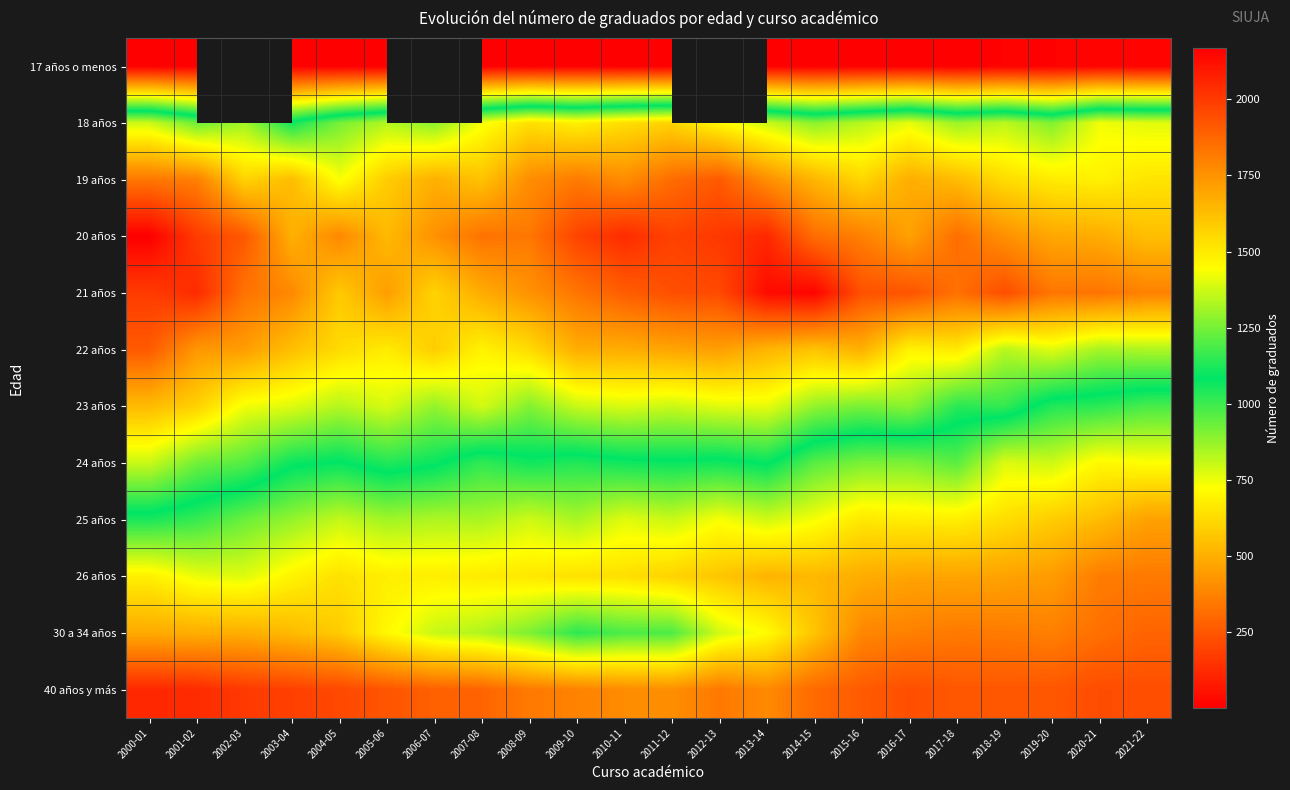

Which series has the widest spread of values?

30 a 34 años